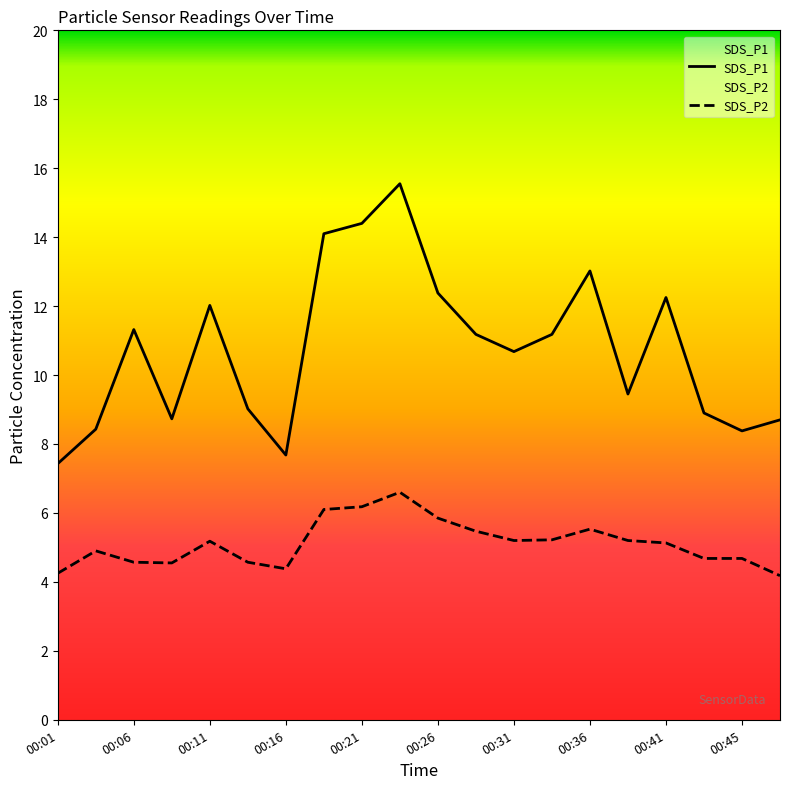

At which label does SDS_P2 reach its peak?

00:23